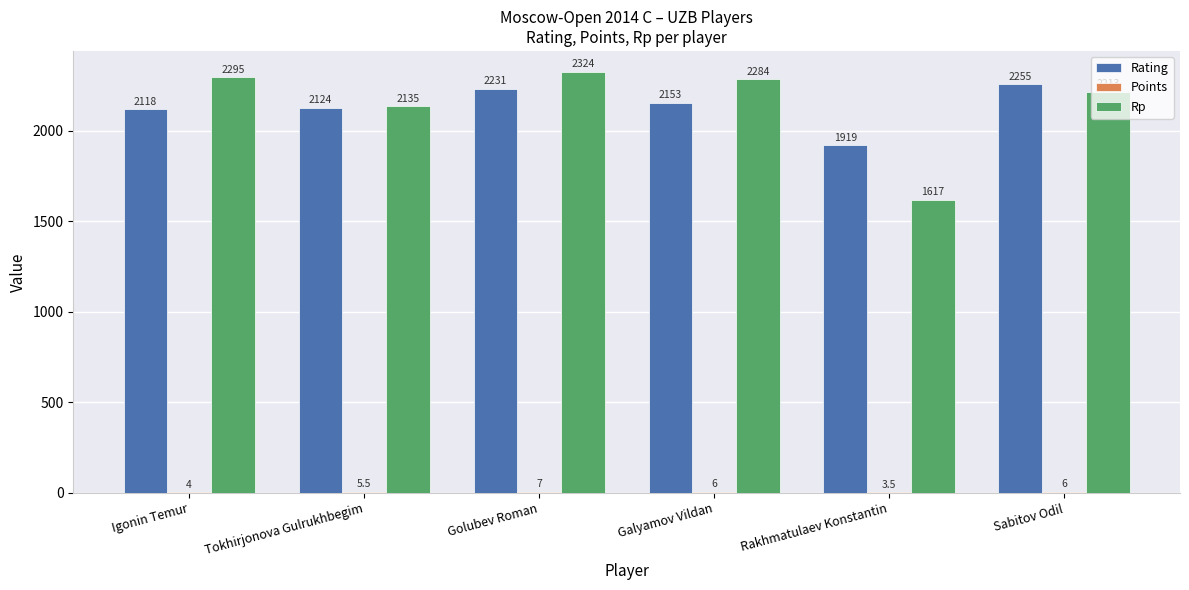

Is it true that Rating equals 3588.2 at Tokhirjonova Gulrukhbegim?

False